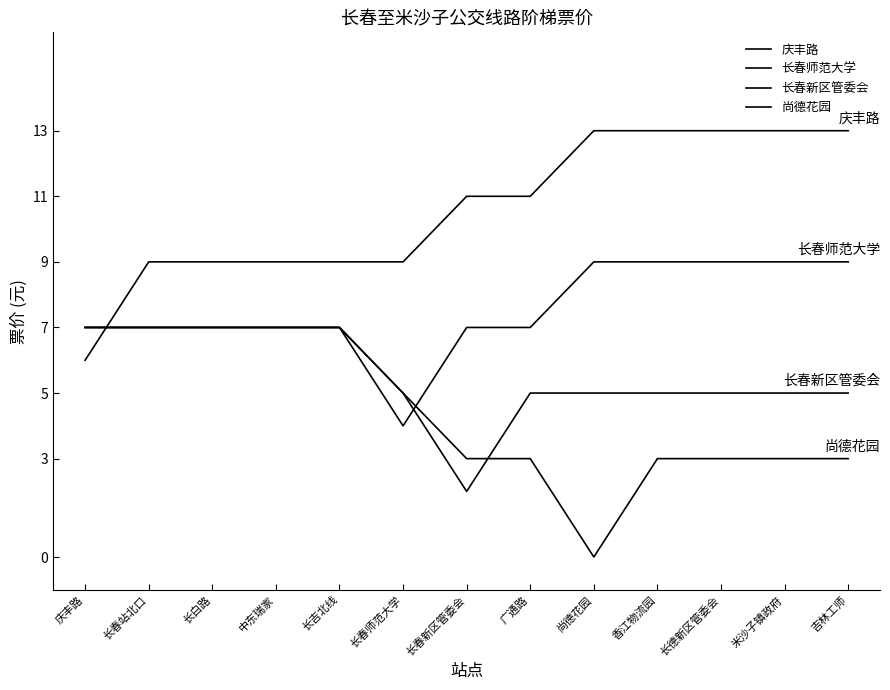

Is the value of 长春新区管委会 at 中东瑞家 greater than the value of 尚德花园 at 中东瑞家?

No